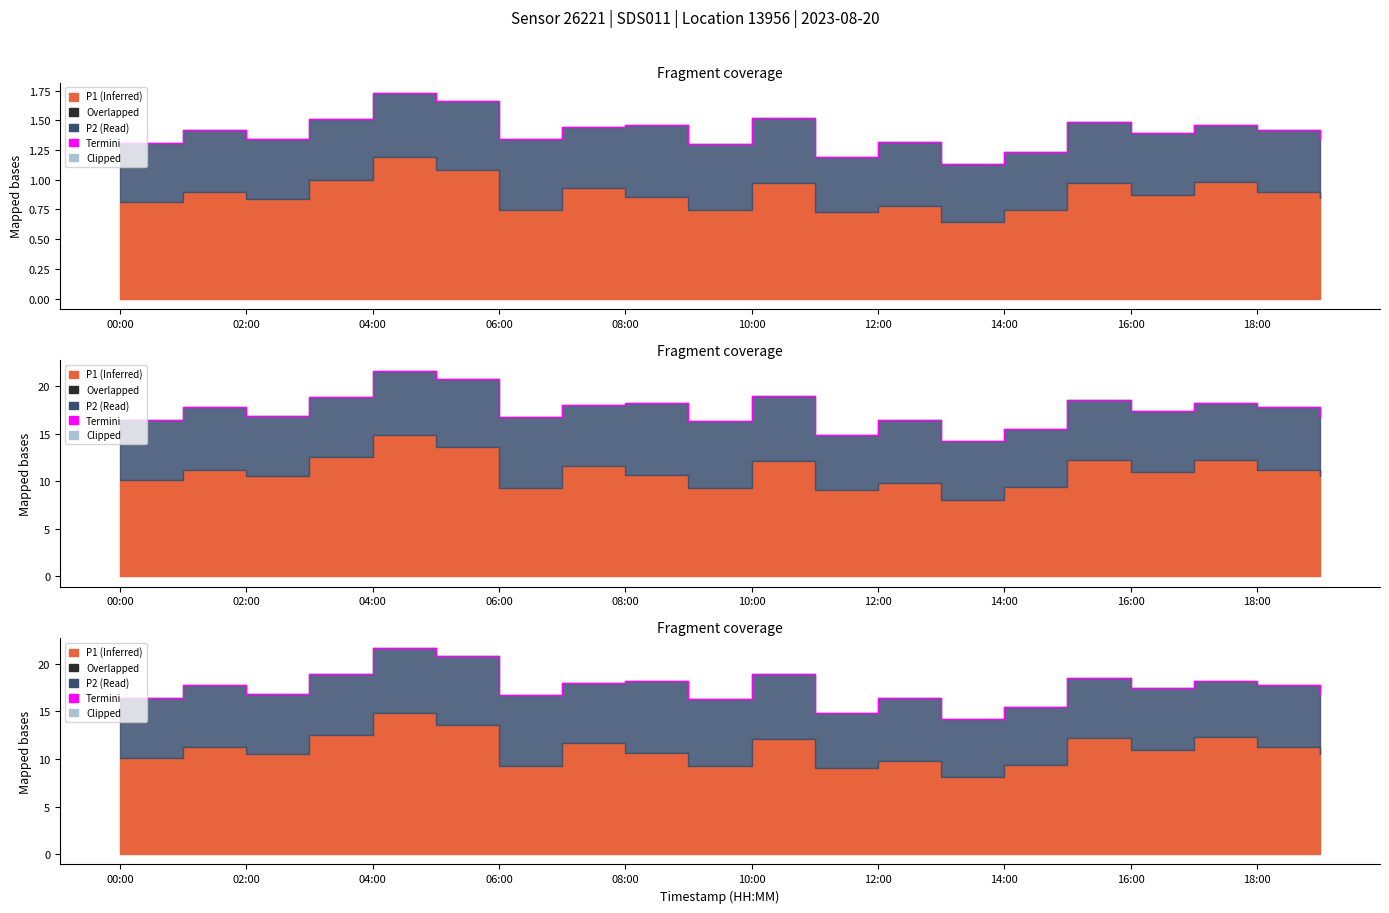

What is the change in value from 10:00 to 16:00?

-2.6